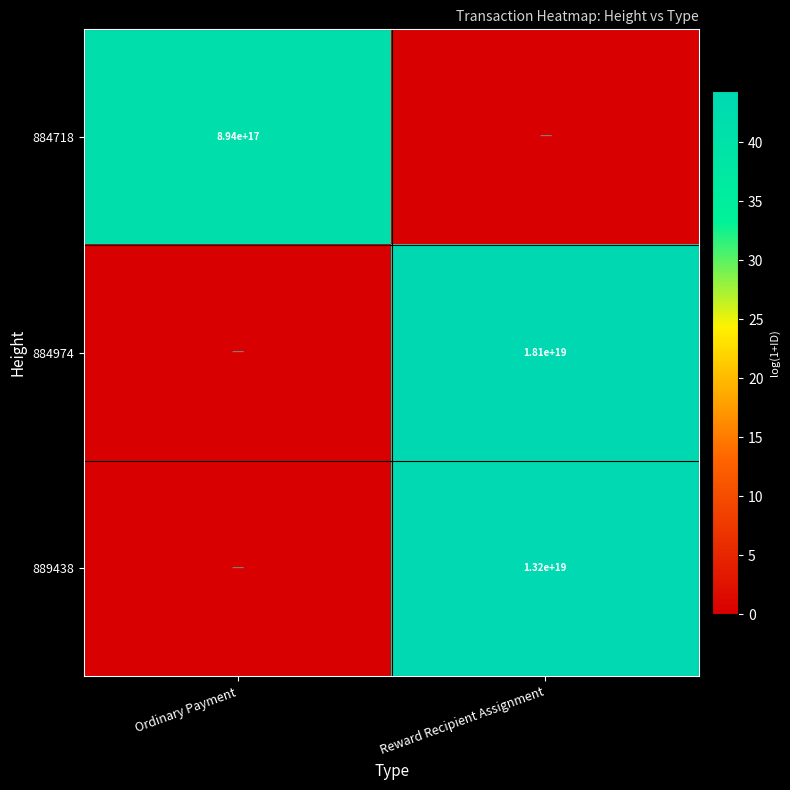

True or false: 884974 has a value of 28012707712477184000 at Reward Recipient Assignment.

False